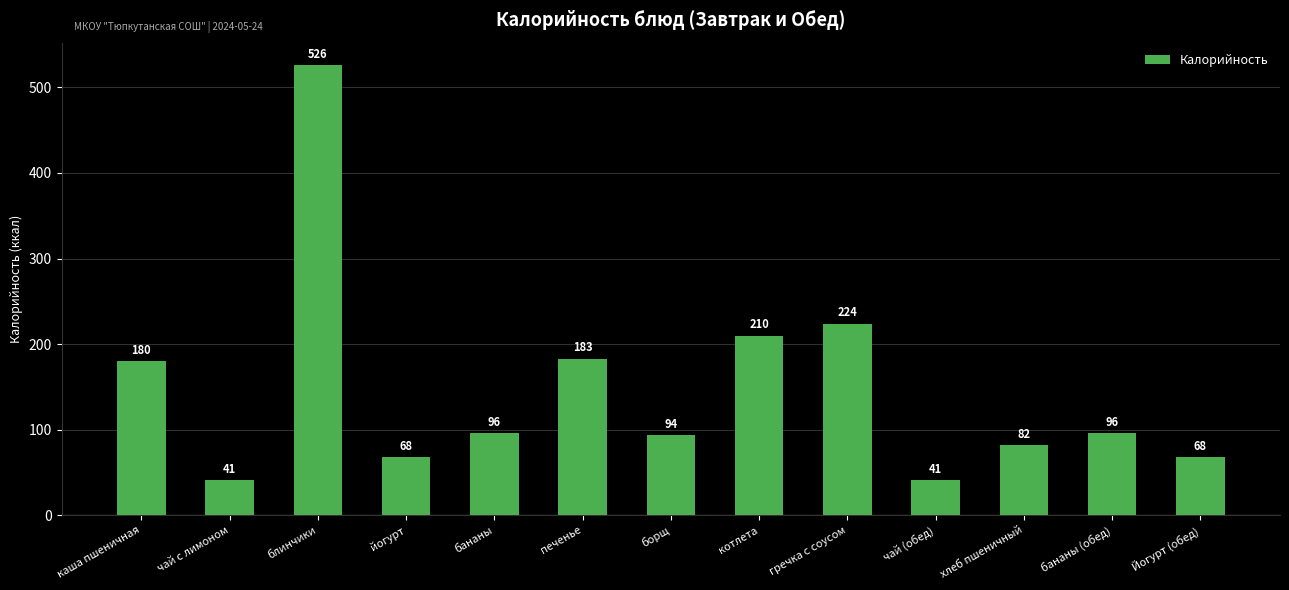

What is the value of the 10th bar from the left?

41